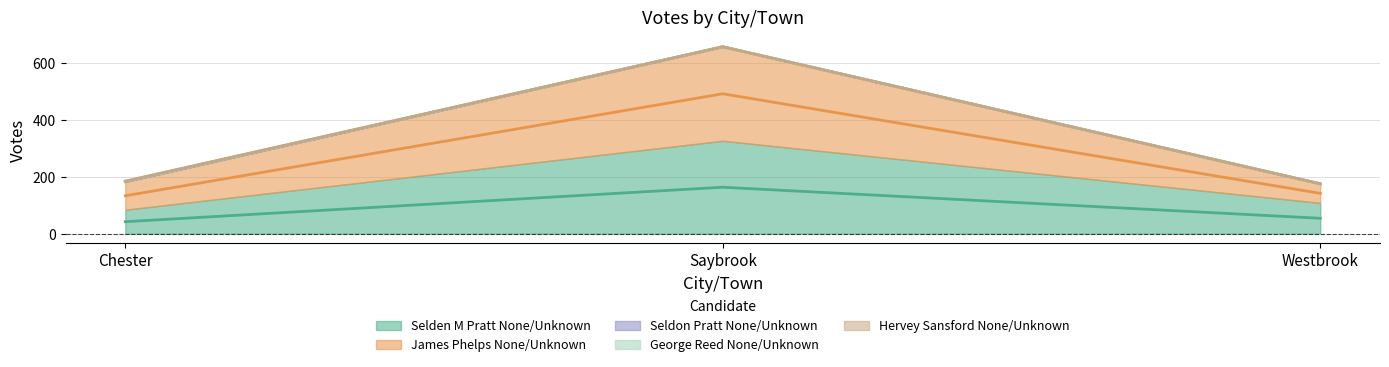

What is the sum of all Seldon Pratt None/Unknown values?

1